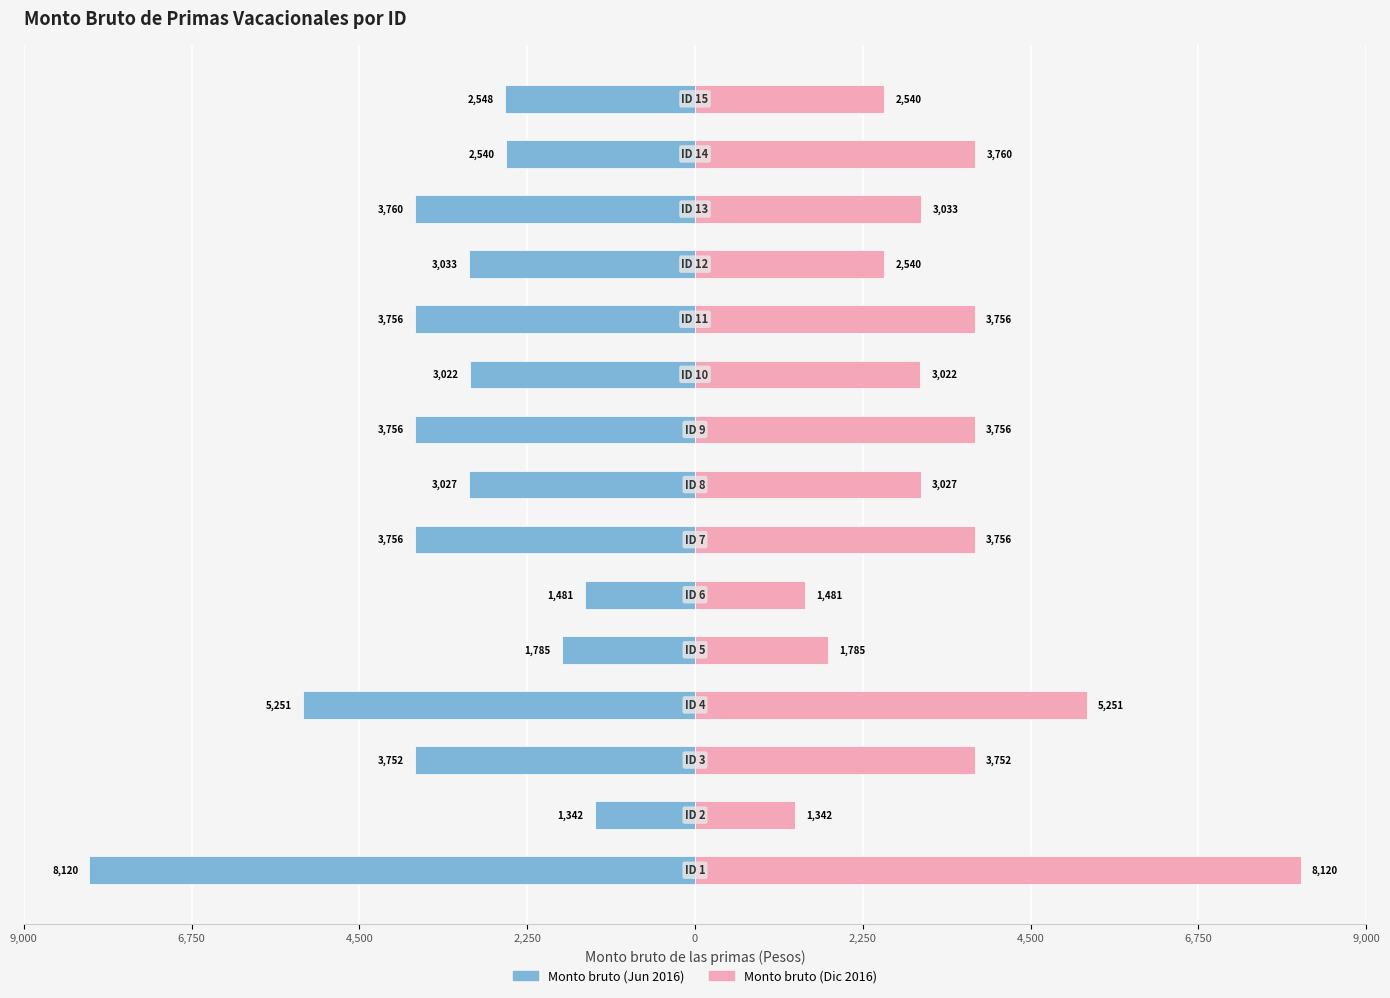

Reading left to right, what are all the values shown in this chart?

Monto bruto (Jun 2016): -8120.5	-1342.1	-3751.5	-5251.1	-1784.9	-1481.0	-3756.1	-3026.6	-3756.1	-3022.0	-3756.1	-3032.9	-3759.7	-2540.3	-2548.5
Monto bruto (Dic 2016): 8120.5	1342.1	3751.5	5251.1	1784.9	1481.0	3756.1	3026.6	3756.1	3022.0	3756.1	2540.3	3032.9	3759.7	2540.3